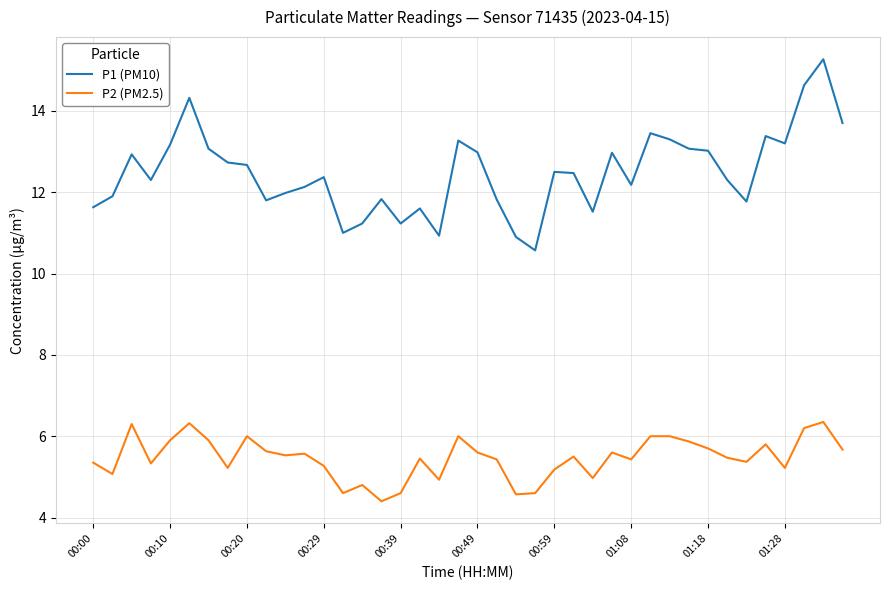

Does the chart display data point markers on the line(s)?

No